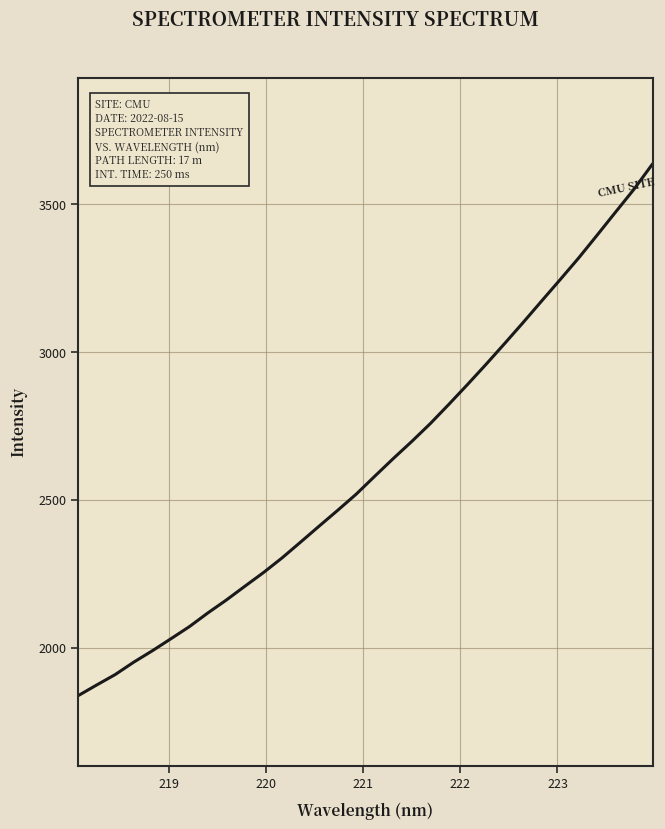

What is the minimum value shown in the chart?

1836.7